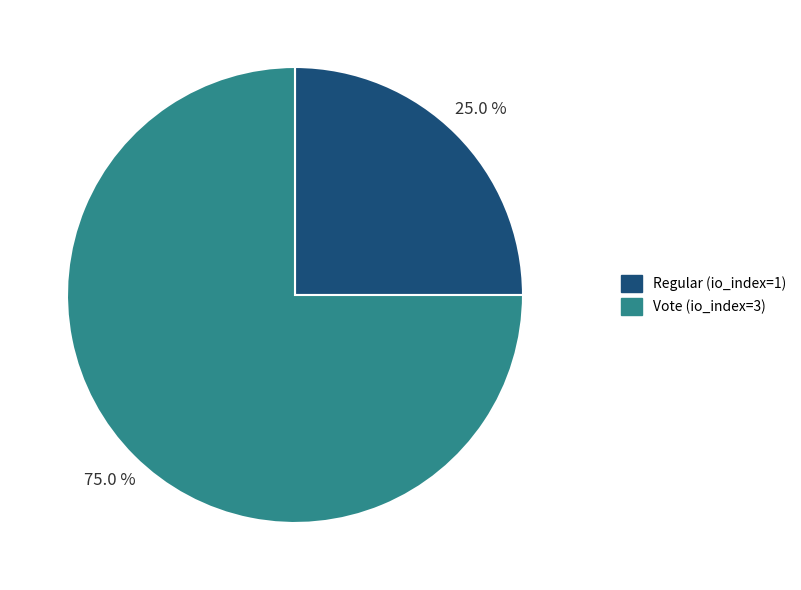

Rank the categories by value from lowest to highest.

Regular (io_index=1), Vote (io_index=3)